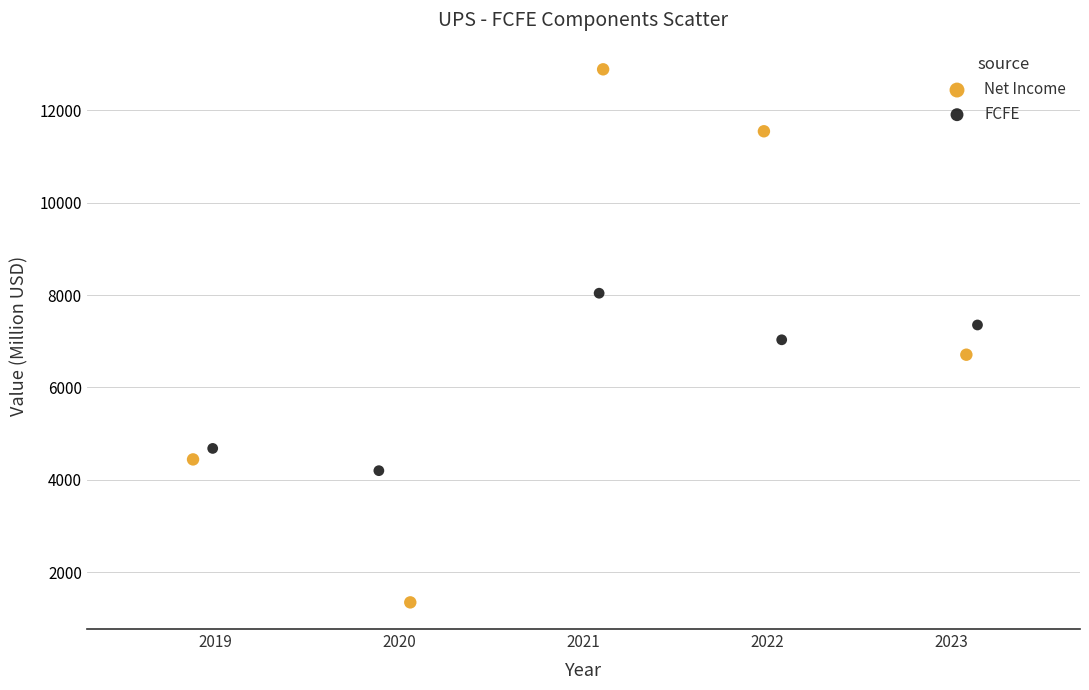

Which series contains the highest Y value?

Net Income